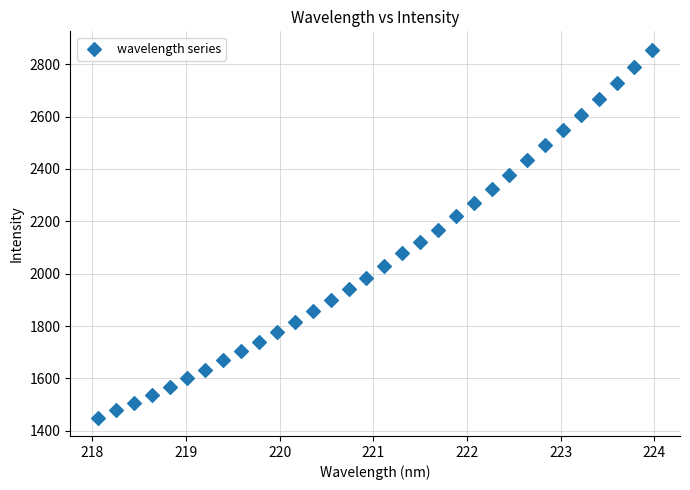

What is the range of X values (max minus min)?

5.9